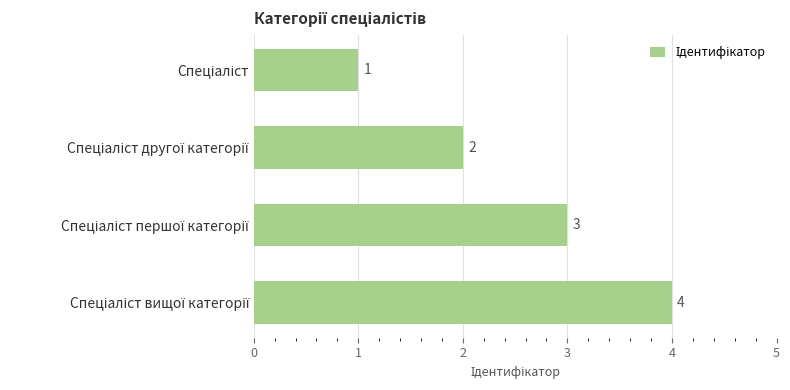

How many values are between 2 and 4?

3